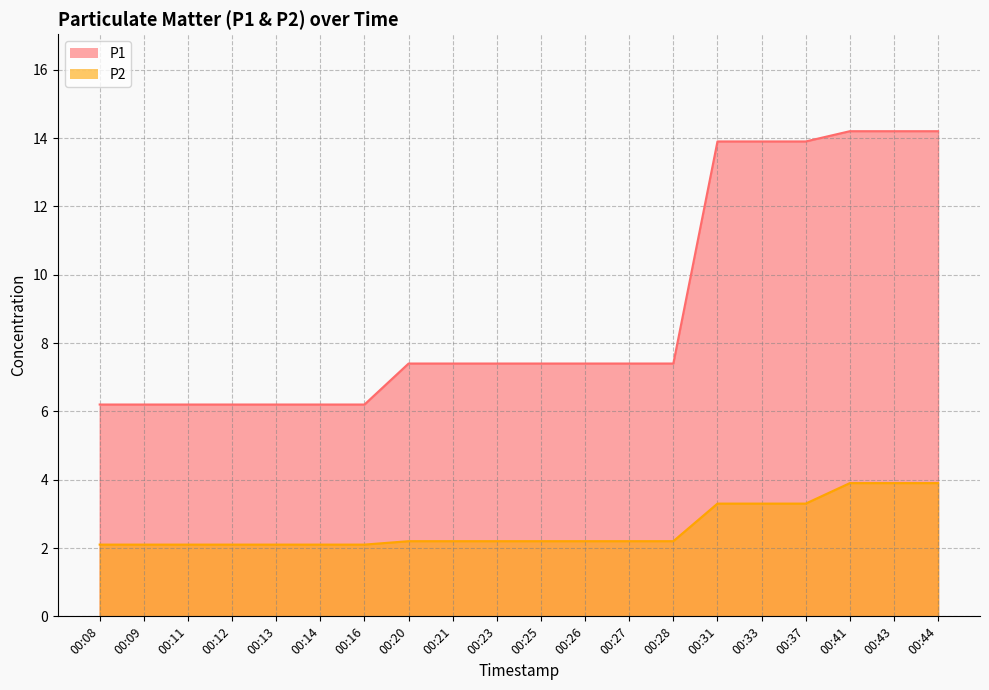

The P1 series shows 14.2 at 00:44. True or false?

True